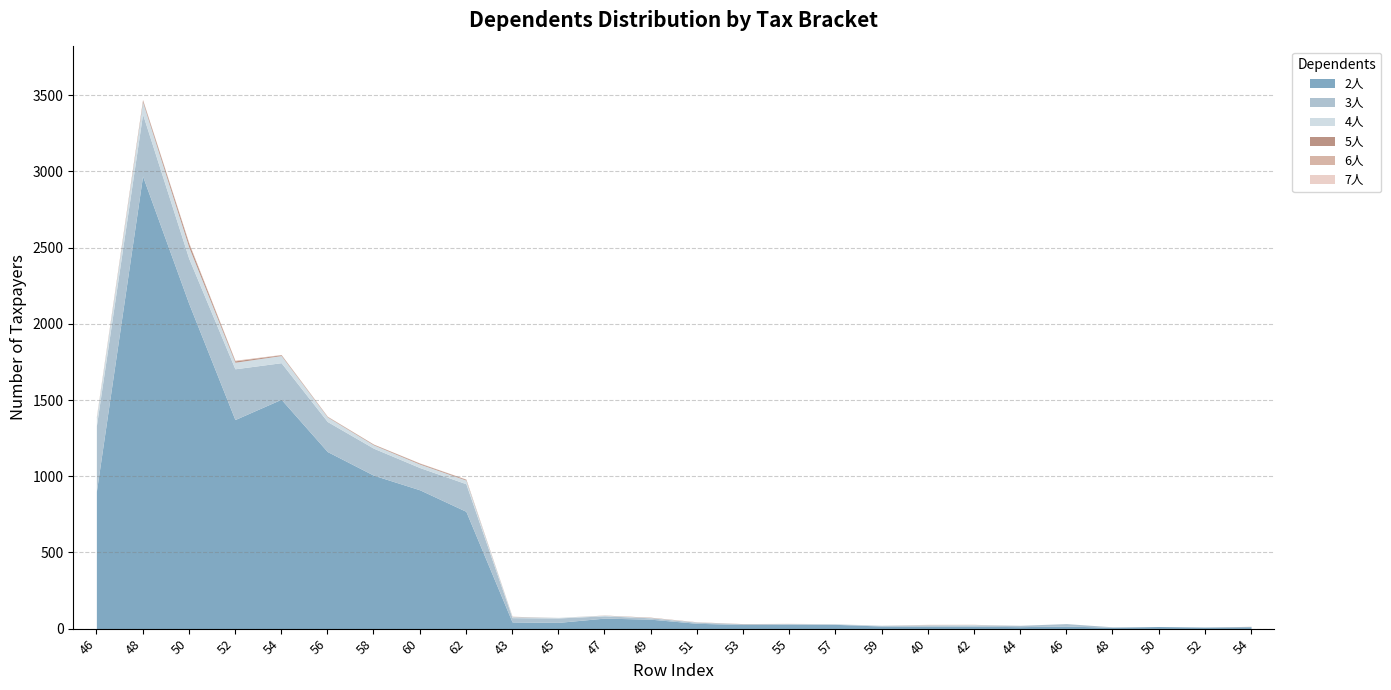

What is the difference between the 6人 values at 23 and 1?

2